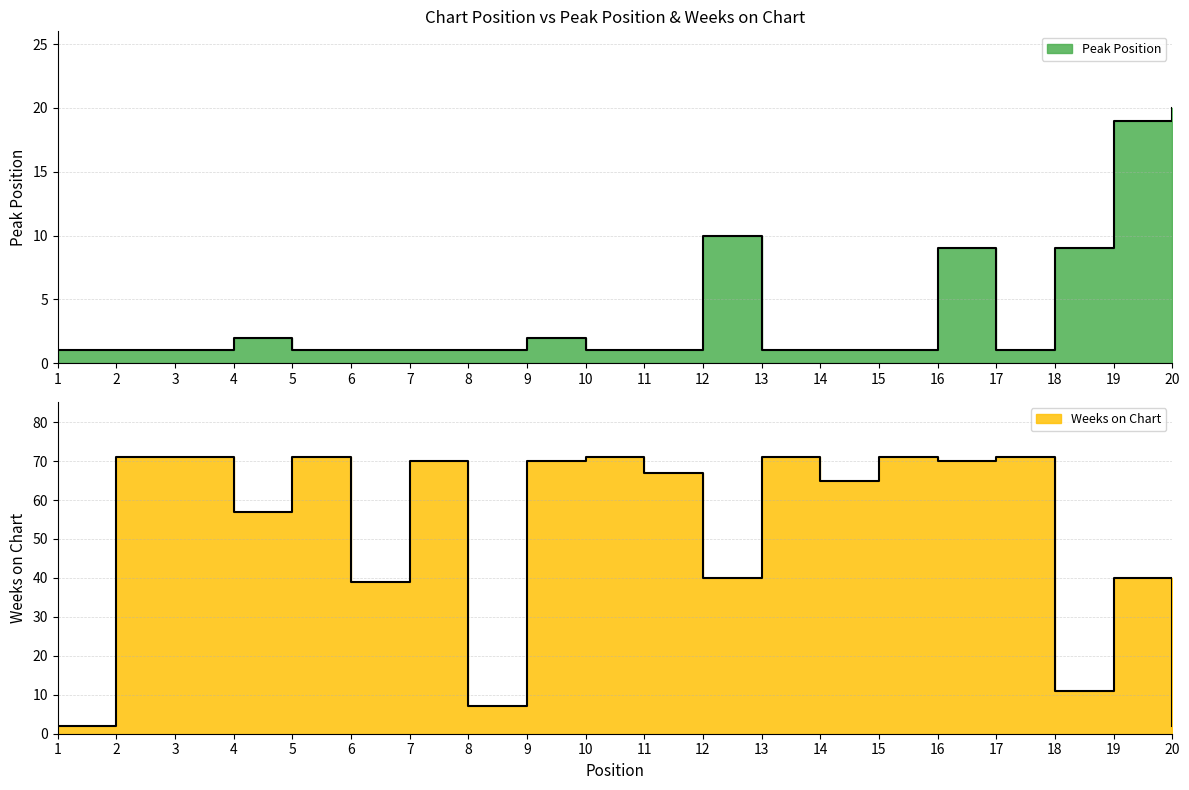

What is the sum of all Peak Position values?

84